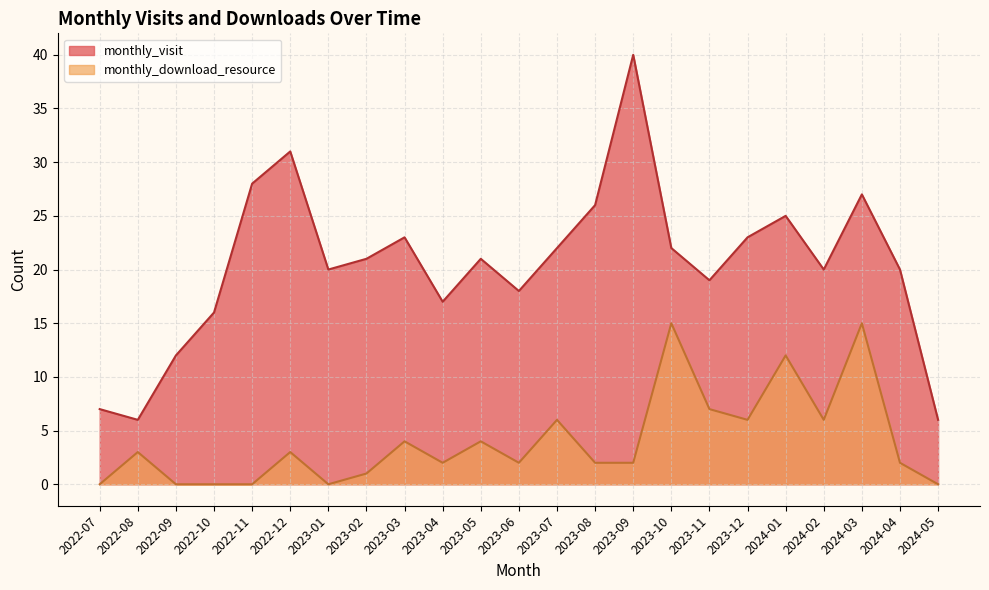

What is the value of the monthly_download_resource point at the 11th from the left?

4